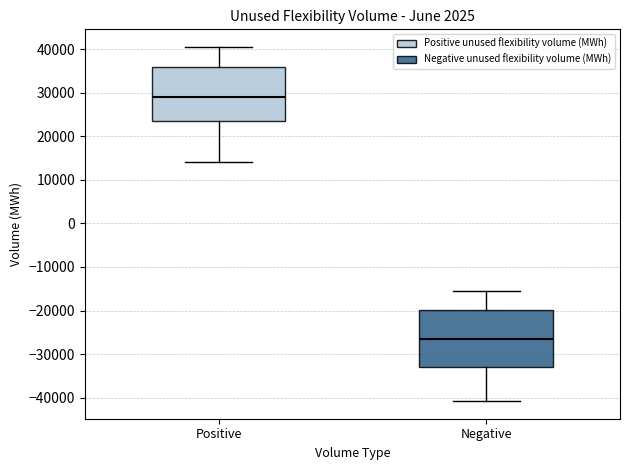

Reading left to right, transcribe this box plot: for each box, give where its median line is, the range the box spans, and where its two whiskers end, as read against the y-axis. The values are not printed on the chart, so give them approximately, as read against the axis.

Positive: median 29000, box 23000 to 36000, whiskers 14000 to 40000
Negative: median -27000, box -33000 to -20000, whiskers -41000 to -15000